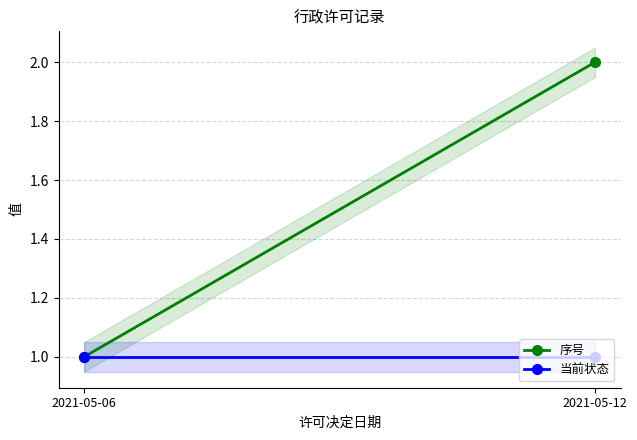

What is the value of the 当前状态 point at the 2nd from the left?

1